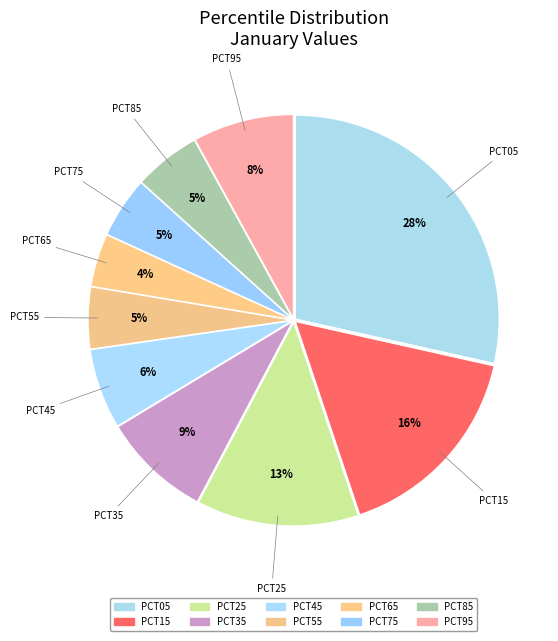

How many slices are in this pie chart?

10